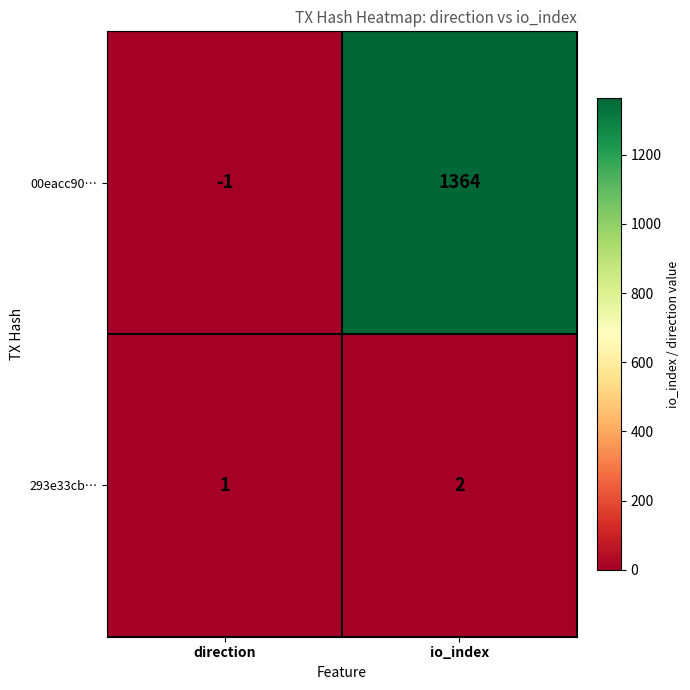

What is the spread (max minus min) of values at io_index?

1362